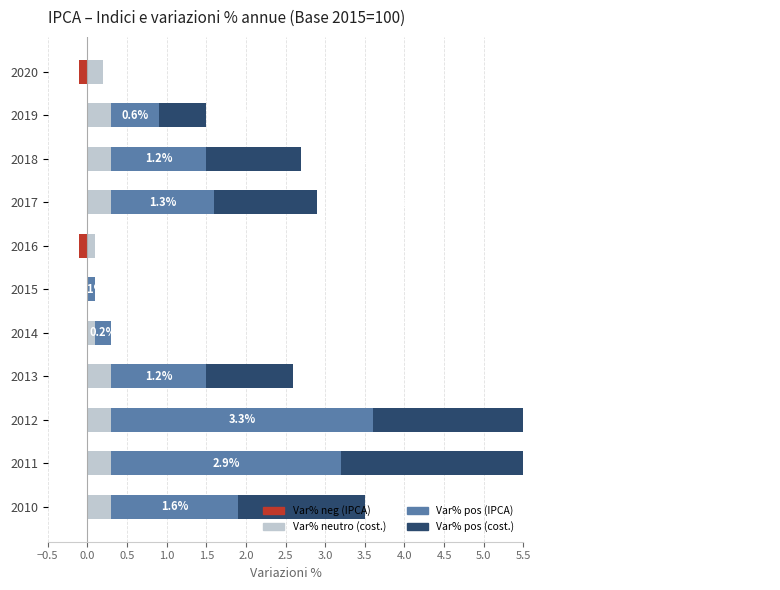

Does the chart contain any negative values?

Yes